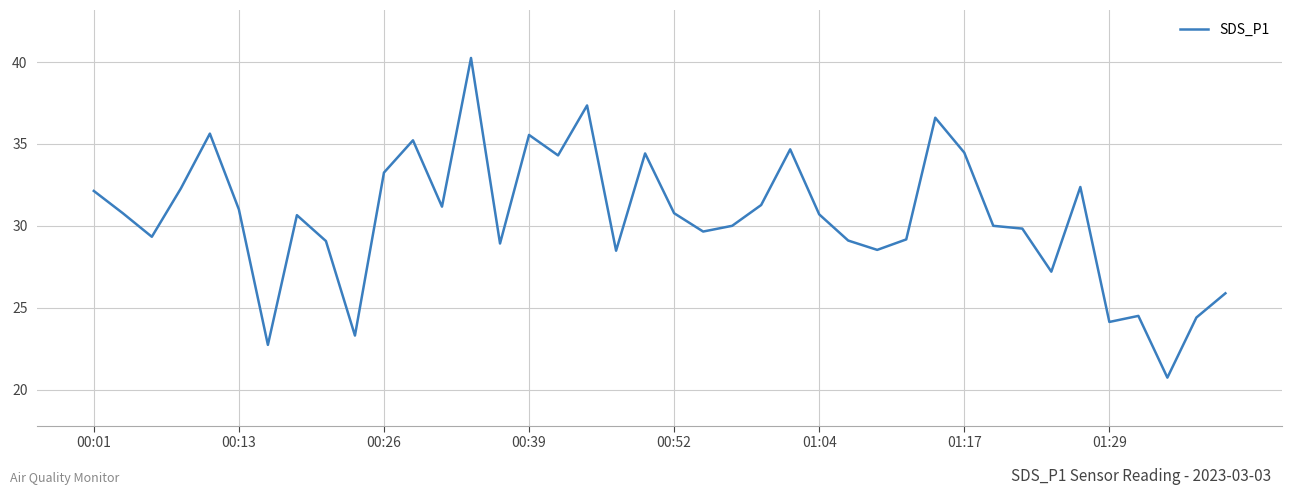

What is the difference between the maximum and minimum values?

19.5